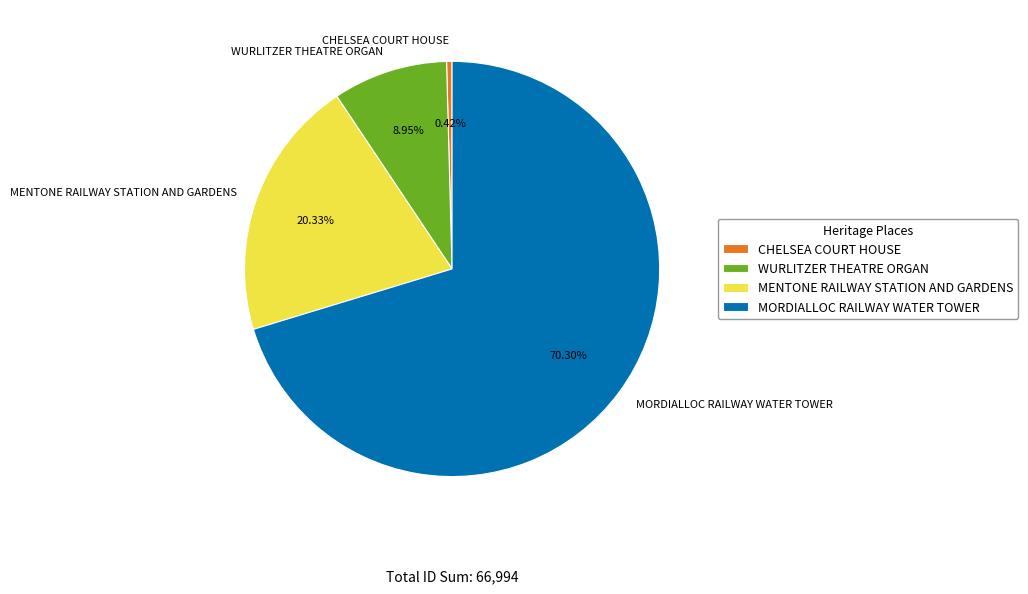

Between CHELSEA COURT HOUSE and MORDIALLOC RAILWAY WATER TOWER, which is larger?

MORDIALLOC RAILWAY WATER TOWER